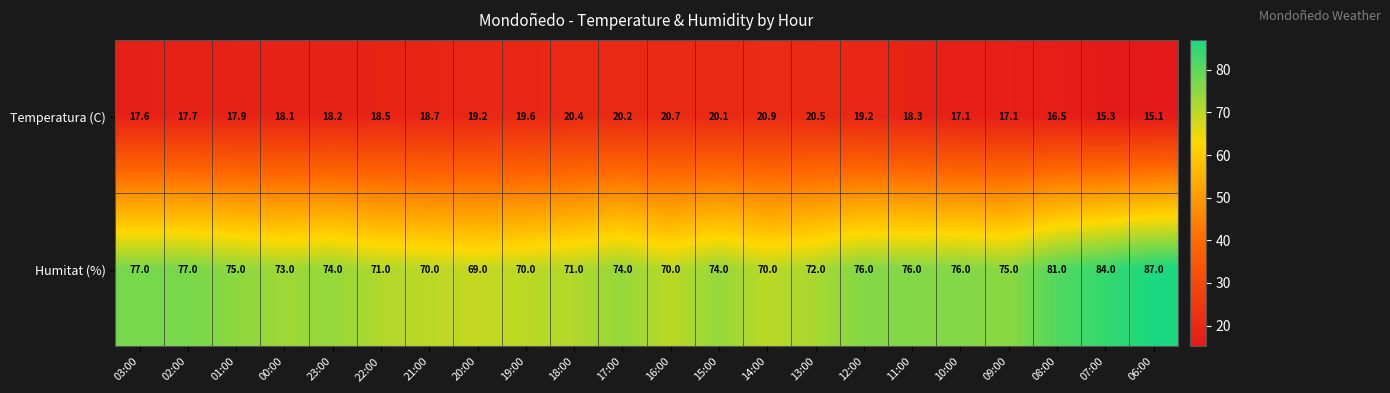

Between 01:00 and 21:00, which series saw the biggest shift?

Humitat (%)